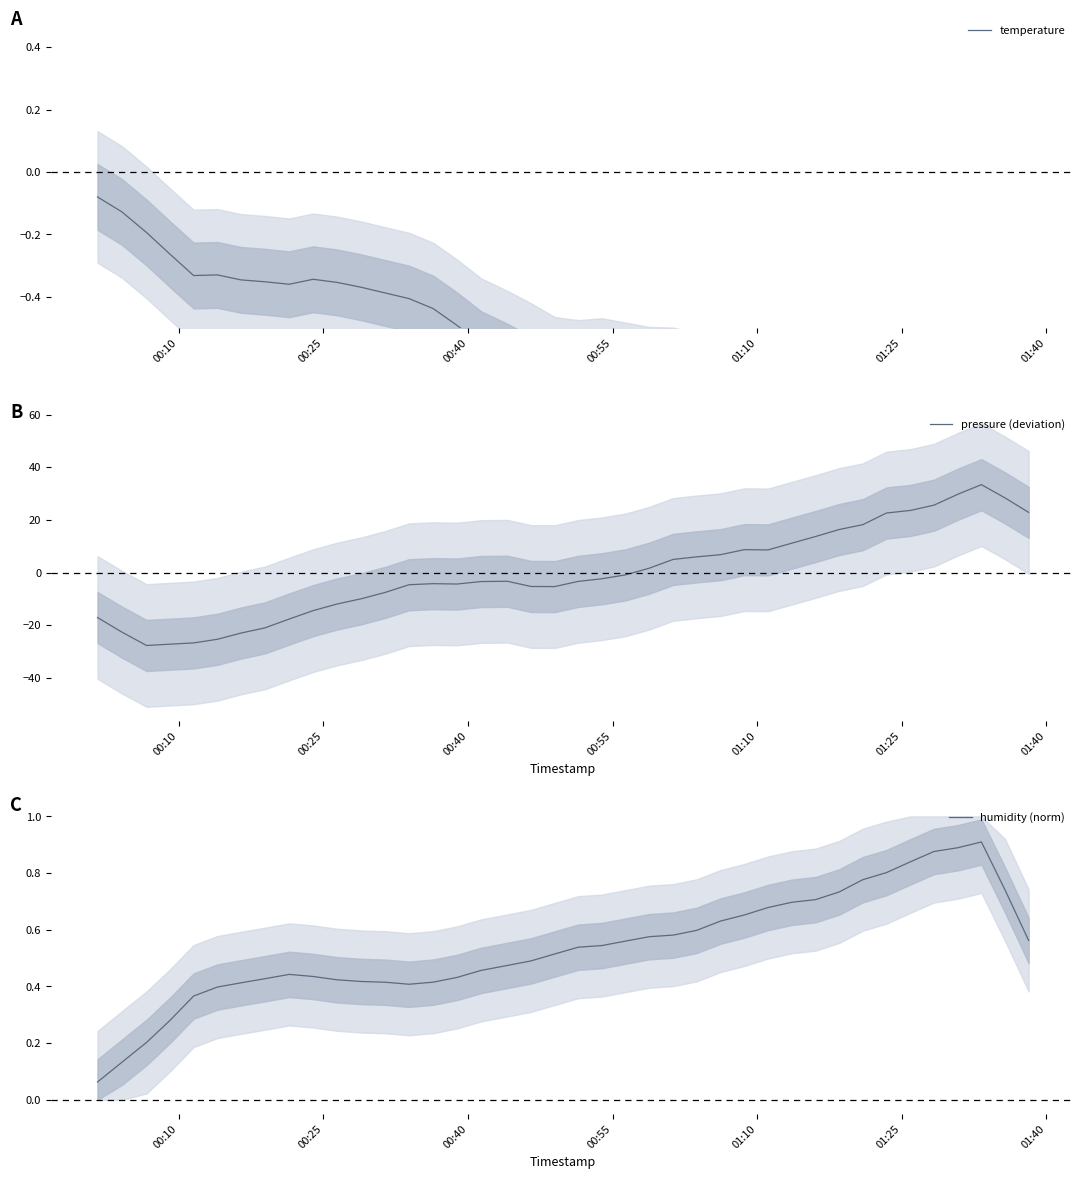

What are all the series names shown in the legend?

temperature, pressure (deviation), humidity (norm)